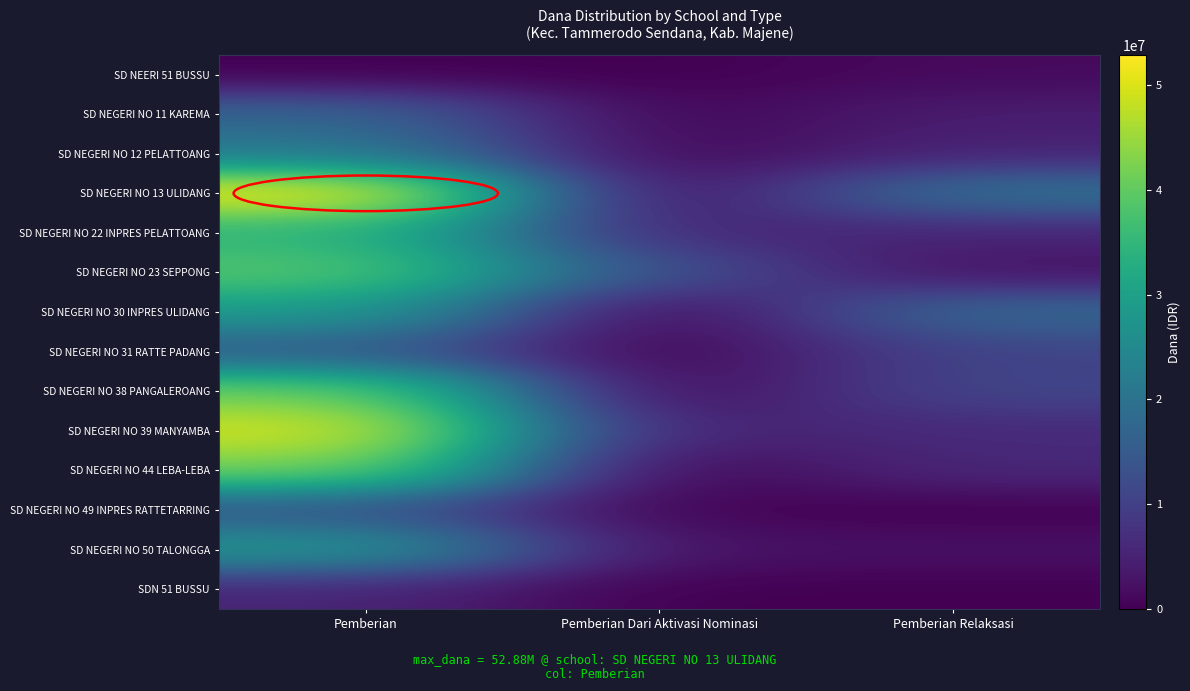

Rank the series at Pemberian Dari Aktivasi Nominasi from highest to lowest value.

SD NEGERI NO 23 SEPPONG, SD NEGERI NO 22 INPRES PELATTOANG, SD NEGERI NO 39 MANYAMBA, SD NEGERI NO 50 TALONGGA, SD NEGERI NO 12 PELATTOANG, SD NEGERI NO 11 KAREMA, SD NEGERI NO 13 ULIDANG, SD NEGERI NO 49 INPRES RATTETARRING, SD NEERI 51 BUSSU, SD NEGERI NO 30 INPRES ULIDANG, SD NEGERI NO 31 RATTE PADANG, SD NEGERI NO 38 PANGALEROANG, SD NEGERI NO 44 LEBA-LEBA, SDN 51 BUSSU